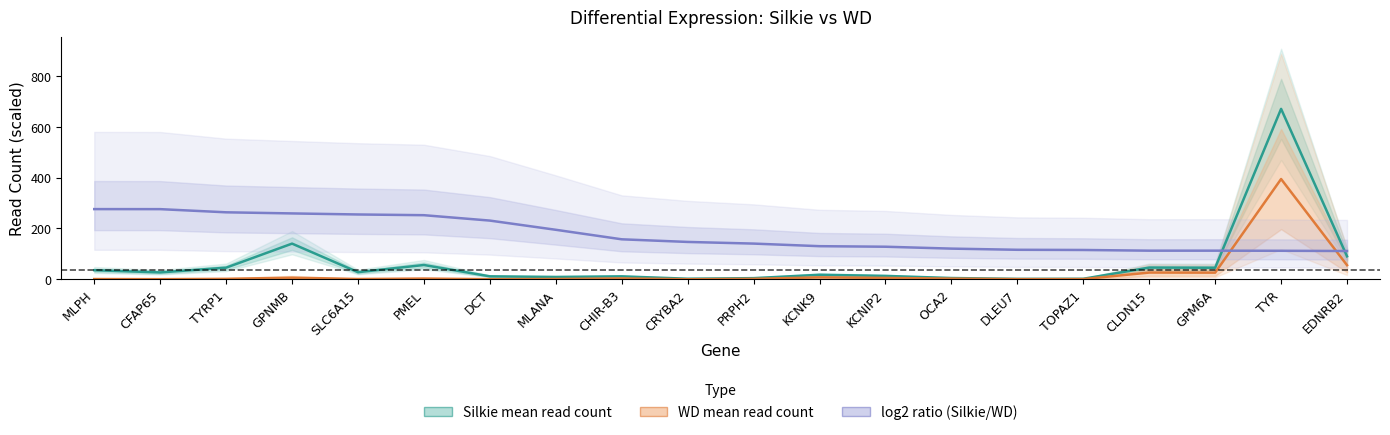

What position from the left is TOPAZ1?

16